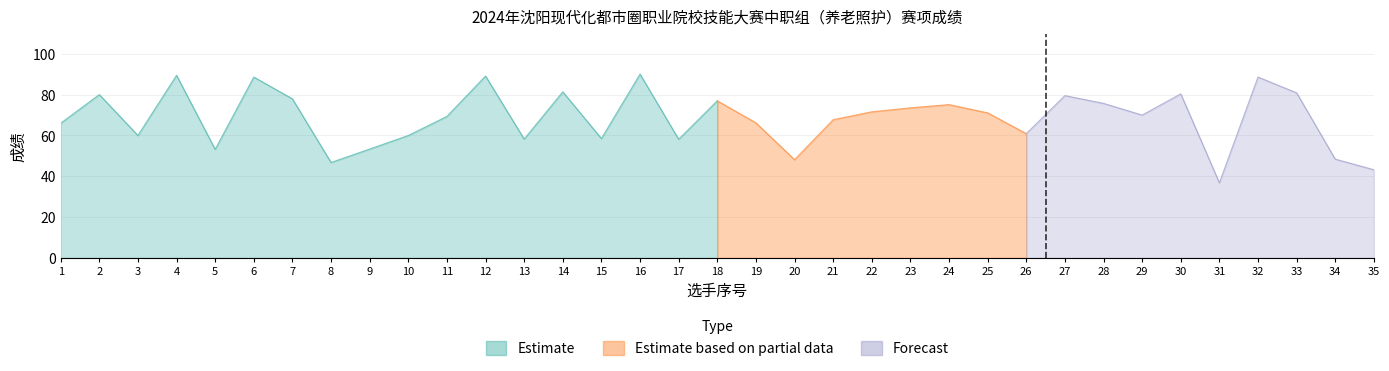

What value does the data have at 27?

79.5